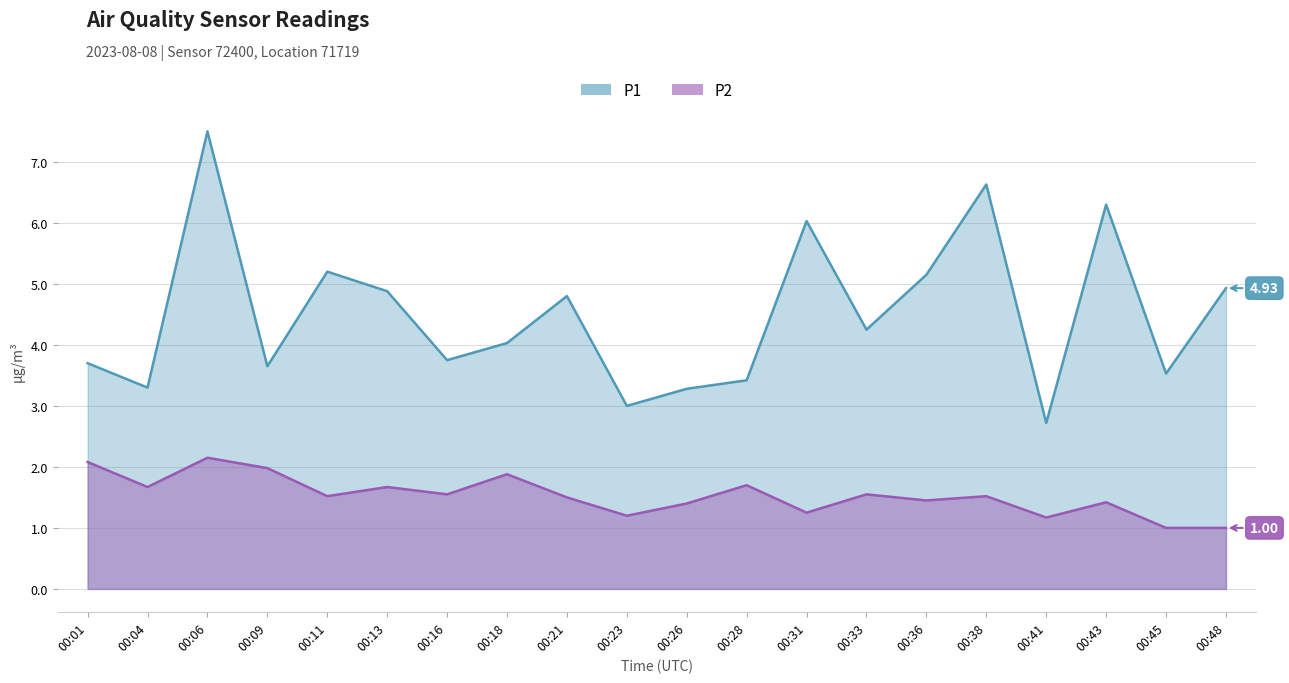

What is the highest value of the P1 series?

7.5